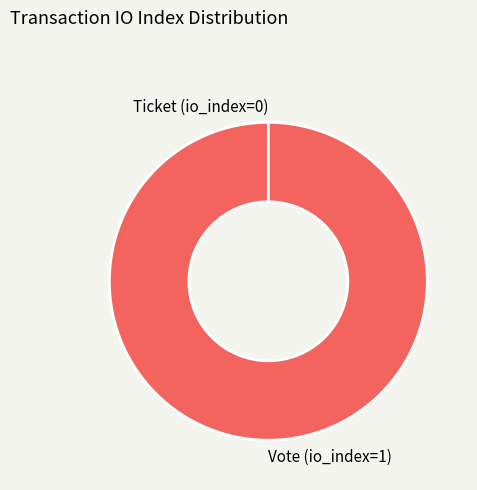

What is the change in value from Vote (io_index=1) to Ticket (io_index=0)?

-1